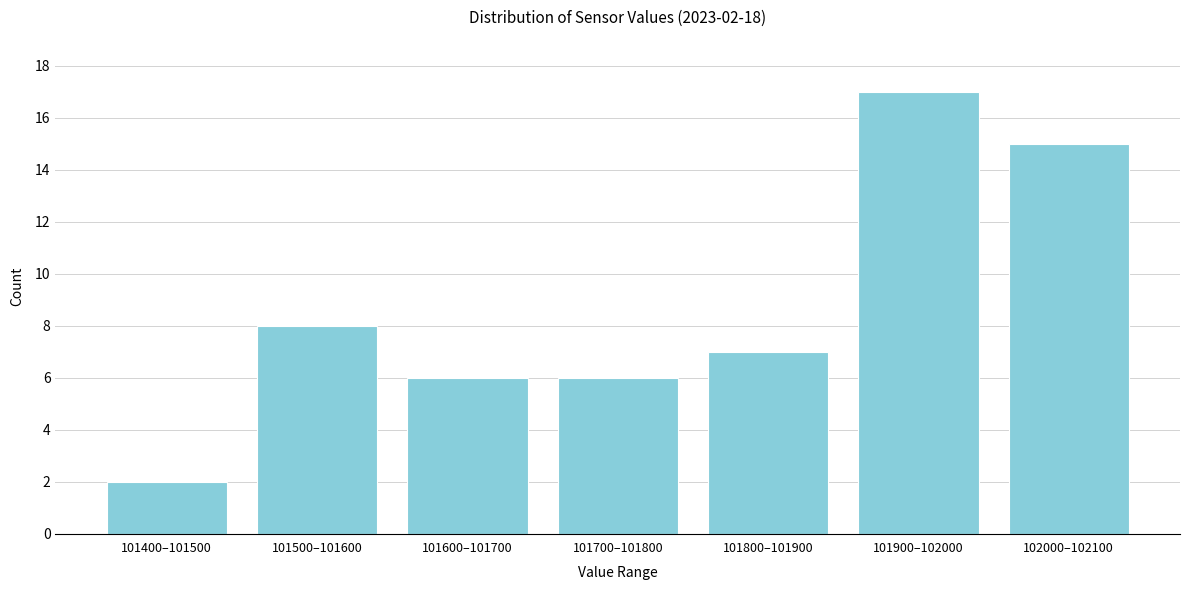

Reading left to right, what are all the values shown in this chart?

2	8	6	6	7	17	15